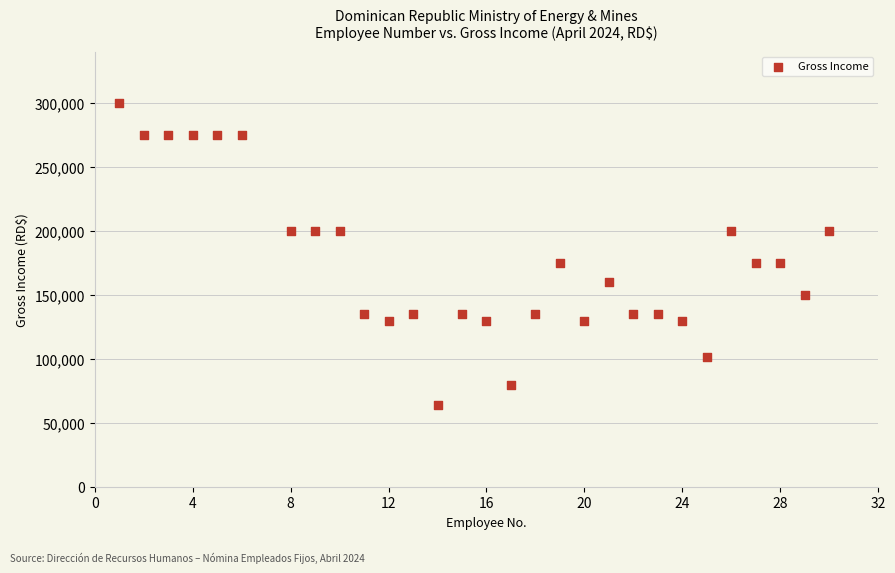

What is the range of X values (max minus min)?

29